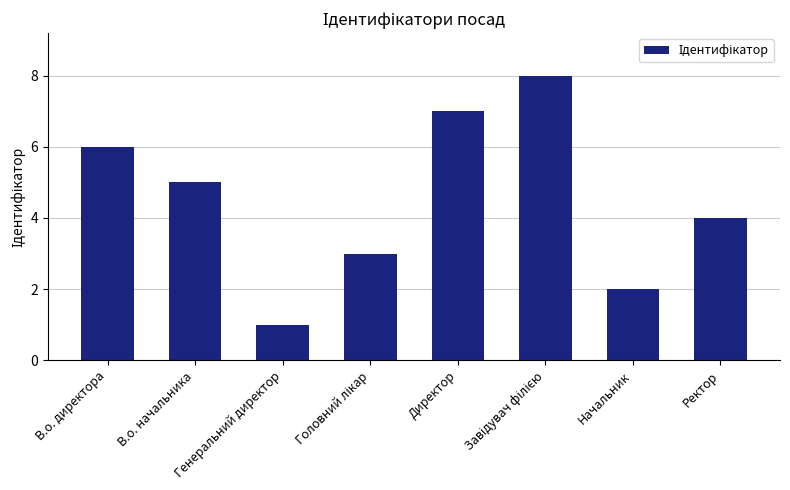

What position from the left is В.о. директора?

1